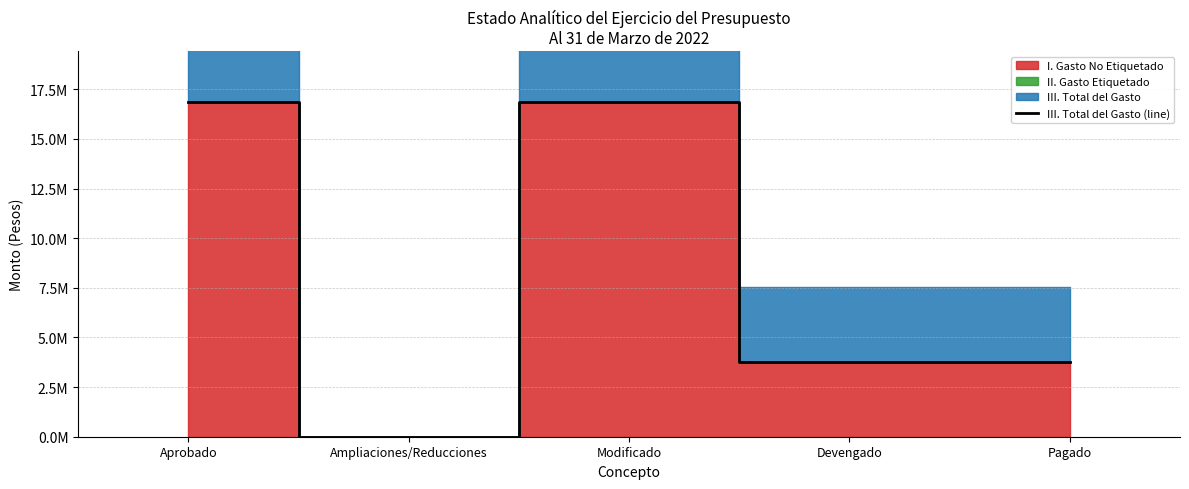

List the labels in order of value, smallest first.

Ampliaciones/Reducciones, Devengado, Pagado, Aprobado, Modificado